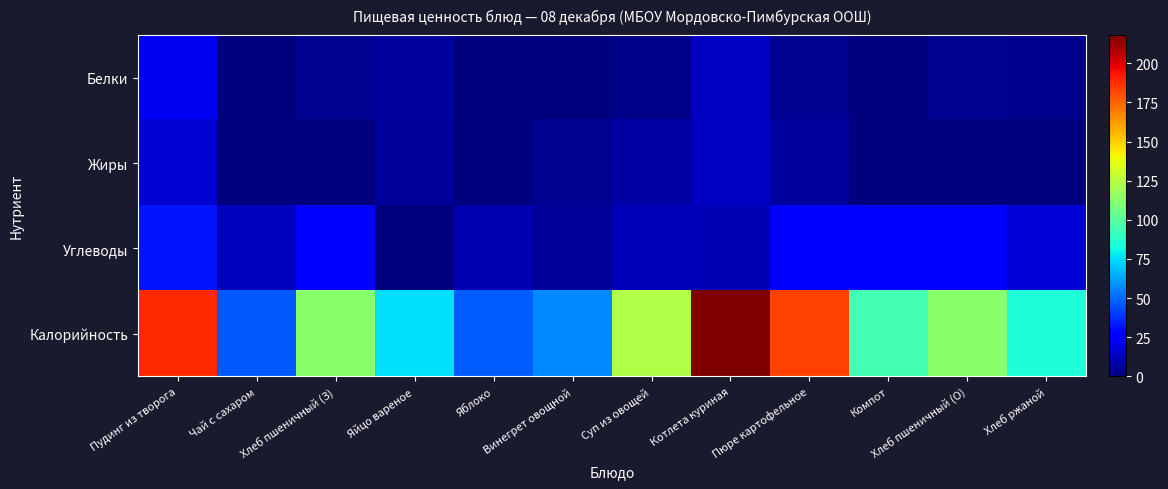

Which series changed the most between Пудинг из творога and Винегрет овощной?

Калорийность